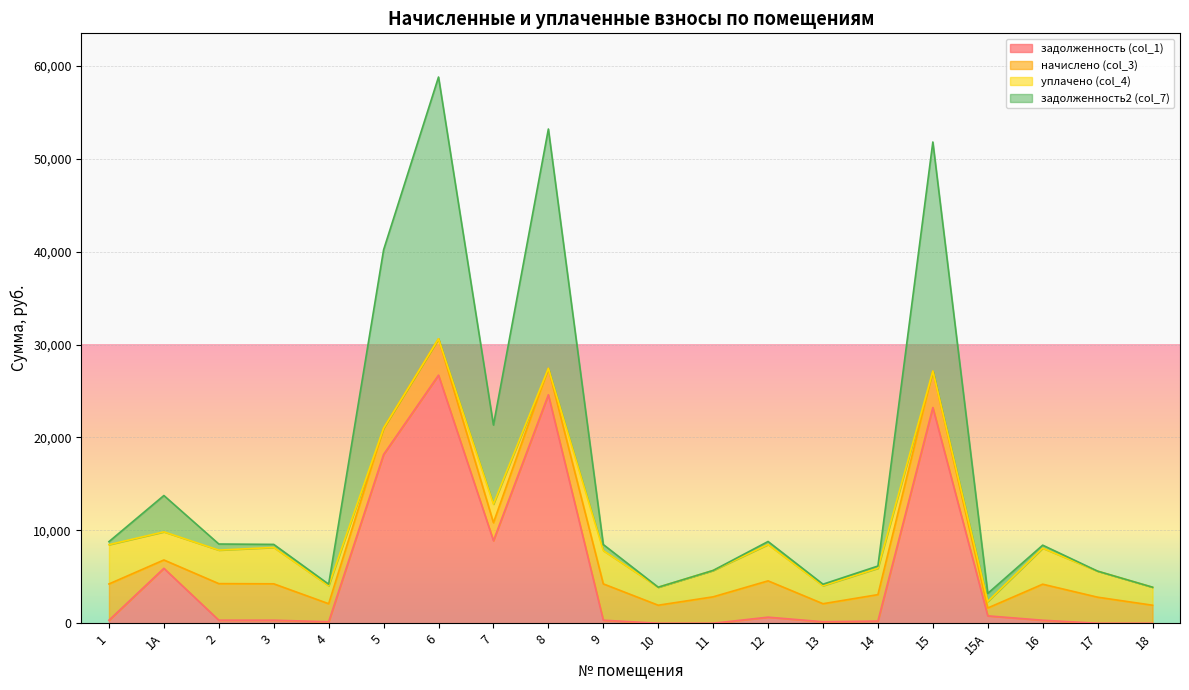

At which category is the sum across all series the highest?

6